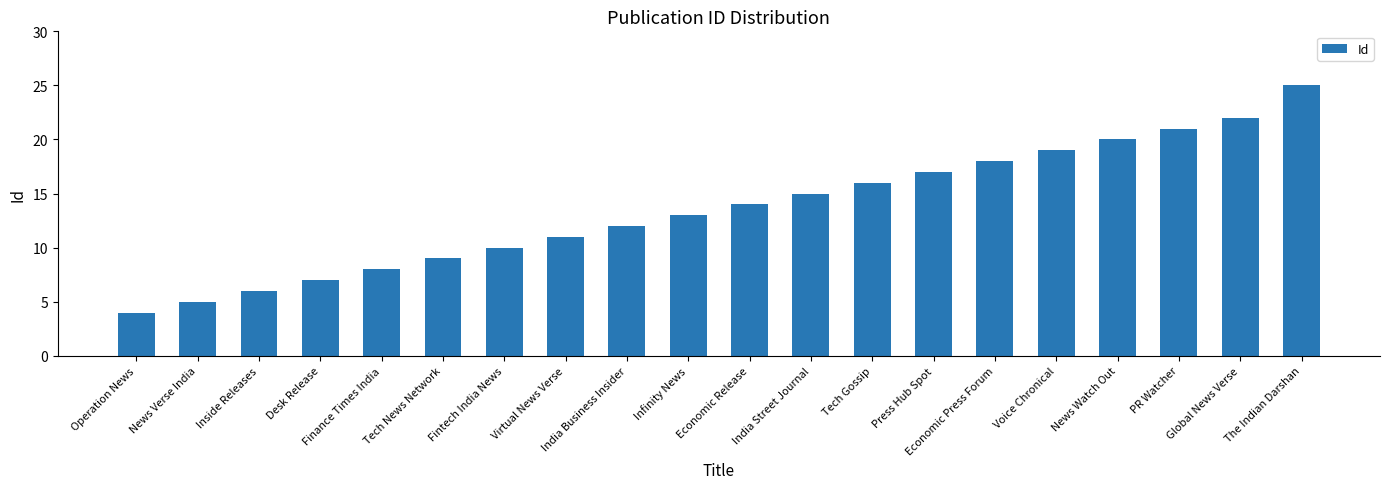

Approximately how many times larger is the value at Tech Gossip compared to News Watch Out?

0.8